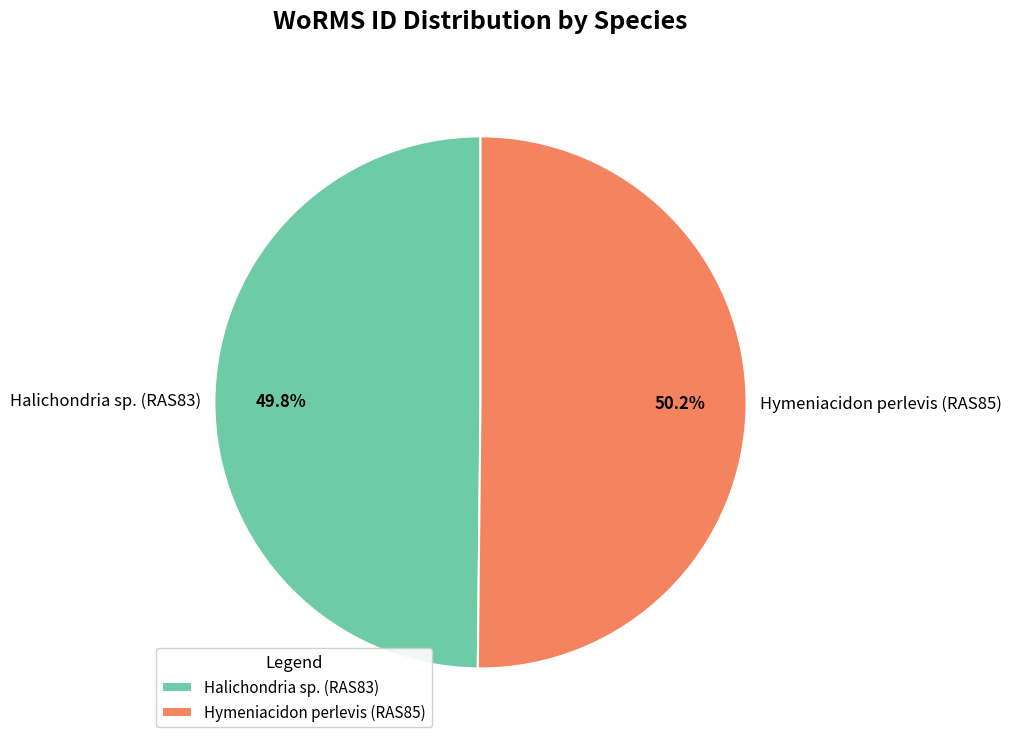

What portion of the pie excludes Halichondria sp. (RAS83)?

50.2%